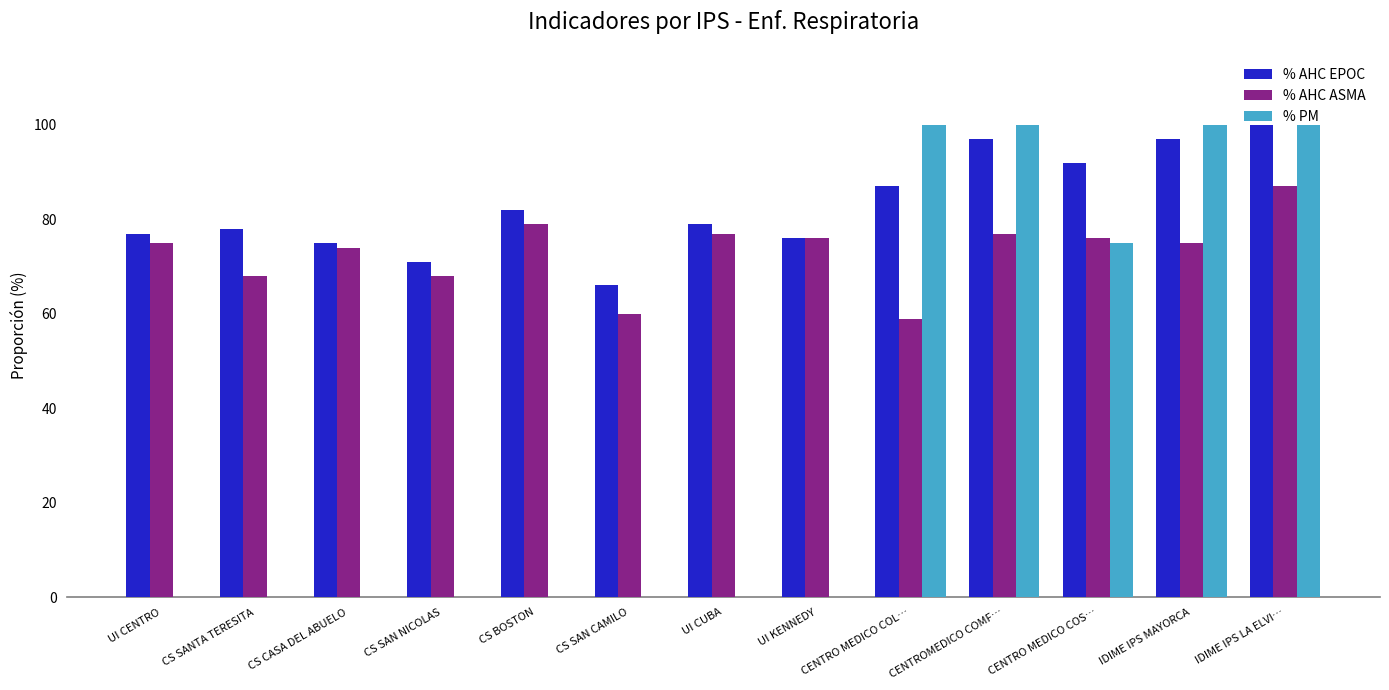

At which category is the sum across all series the highest?

IDIME IPS LA ELVI…